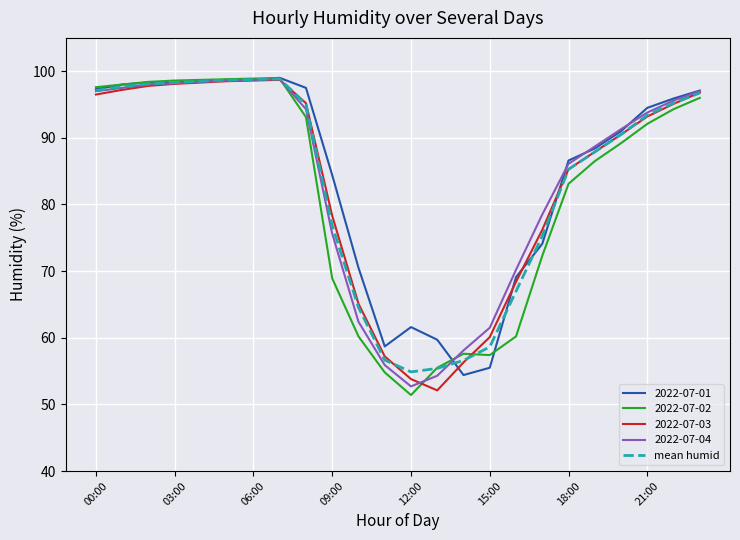

What is the greatest value displayed?

99.0